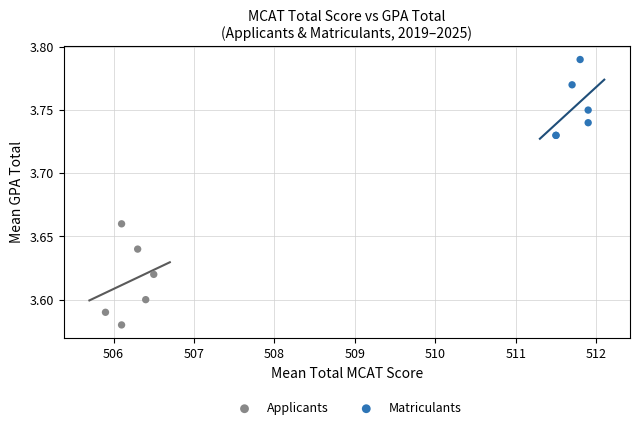

Which series contains the highest Y value?

Matriculants